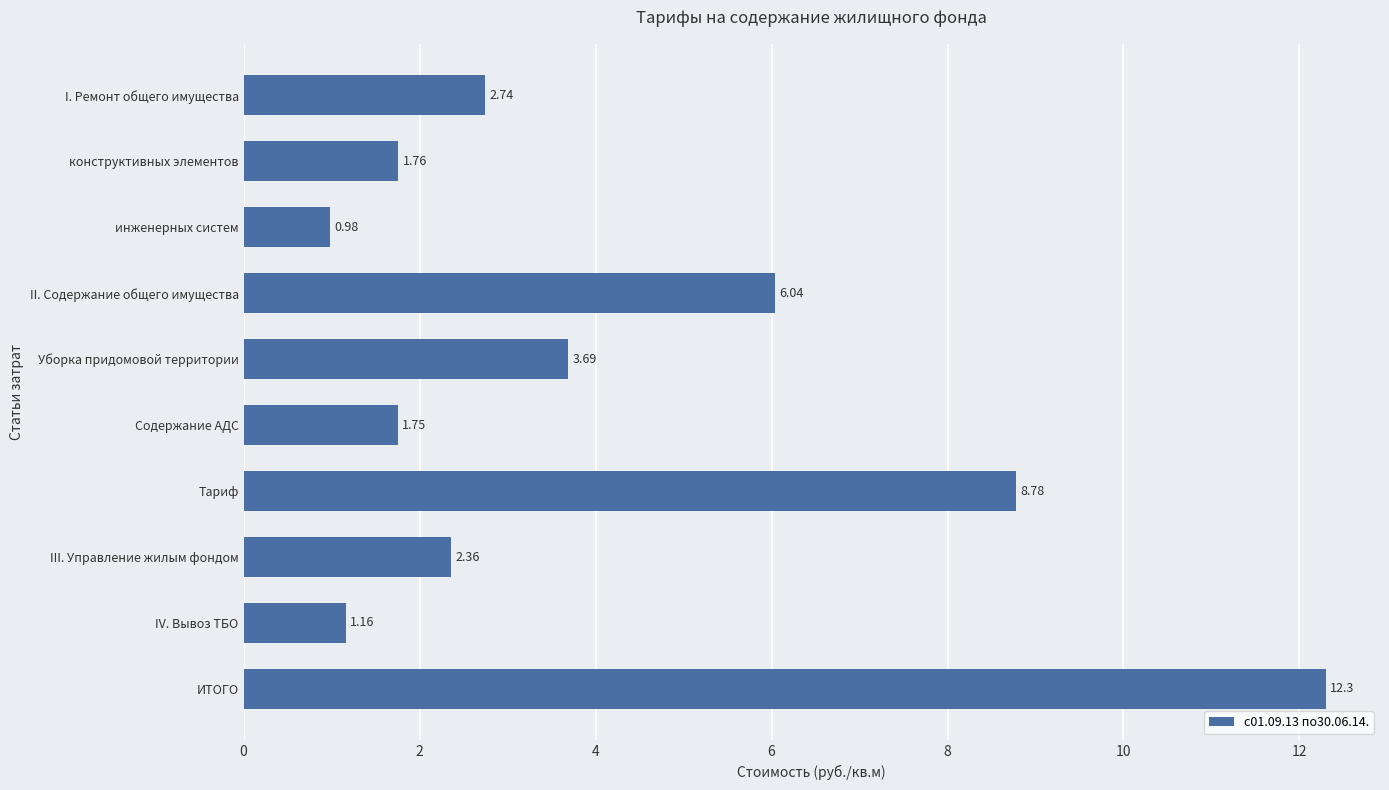

How many series are shown in this chart?

1